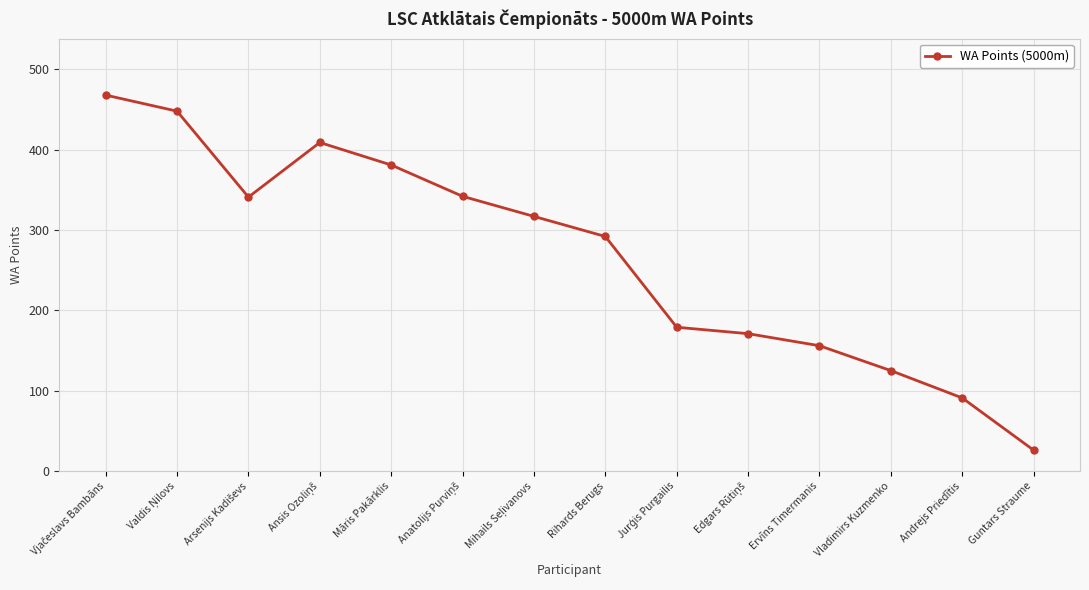

Count the number of categories in the chart.

14